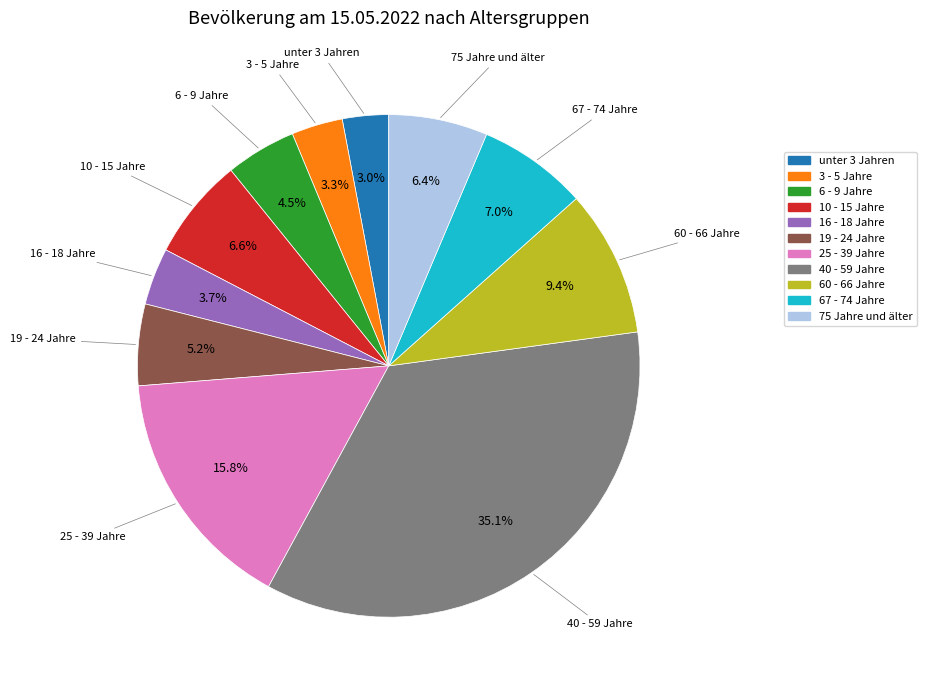

Which category has the biggest portion of the pie?

40 - 59 Jahre